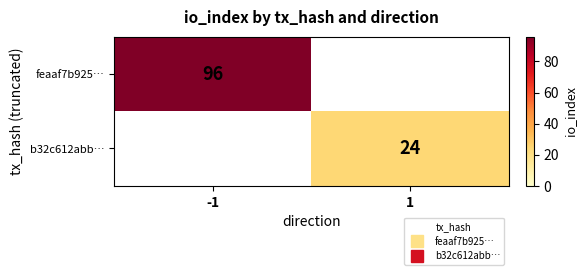

List the series in order of their overall mean, highest first.

feaaf7b925…, b32c612abb…